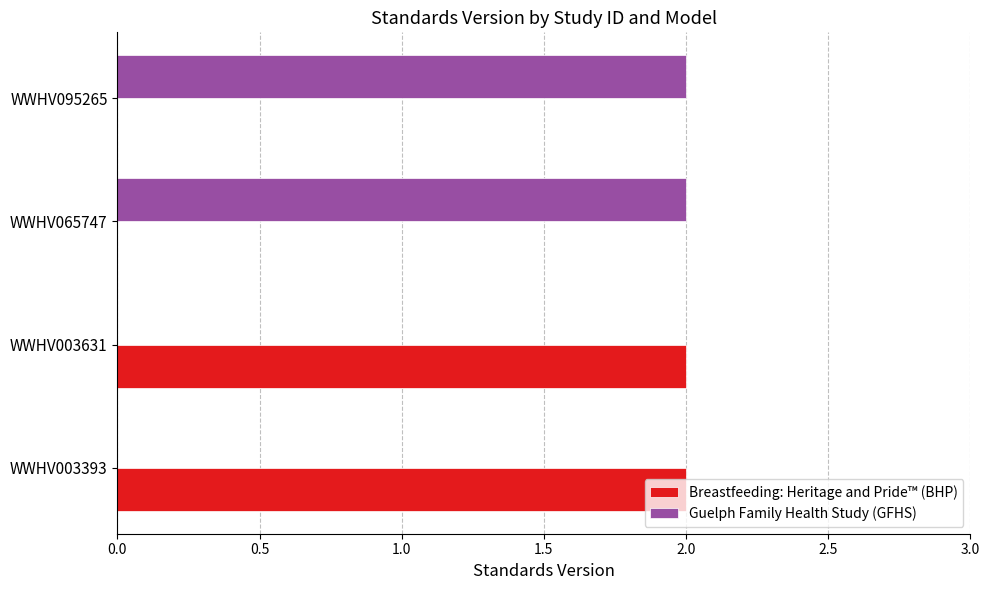

What is the sum of all Breastfeeding: Heritage and Pride™ (BHP) values?

4